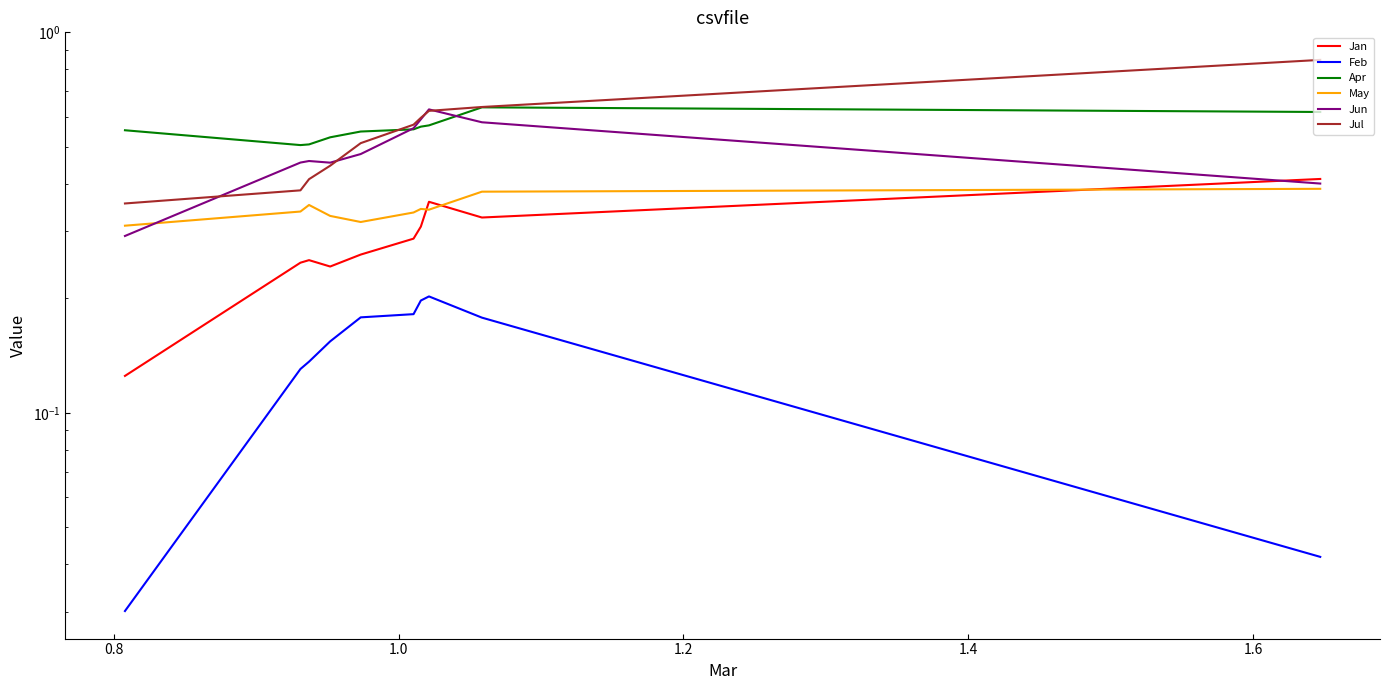

Is the value of Apr at 7 greater than the value of May at 0.8?

Yes